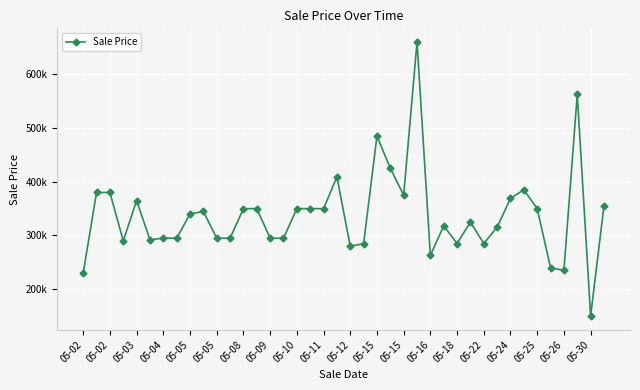

How many interior local peaks (higher than both neighbors) does the data have?

10